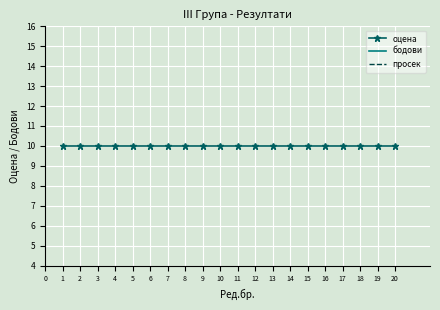

True or false: оцена has more than 1 interior local peaks.

False